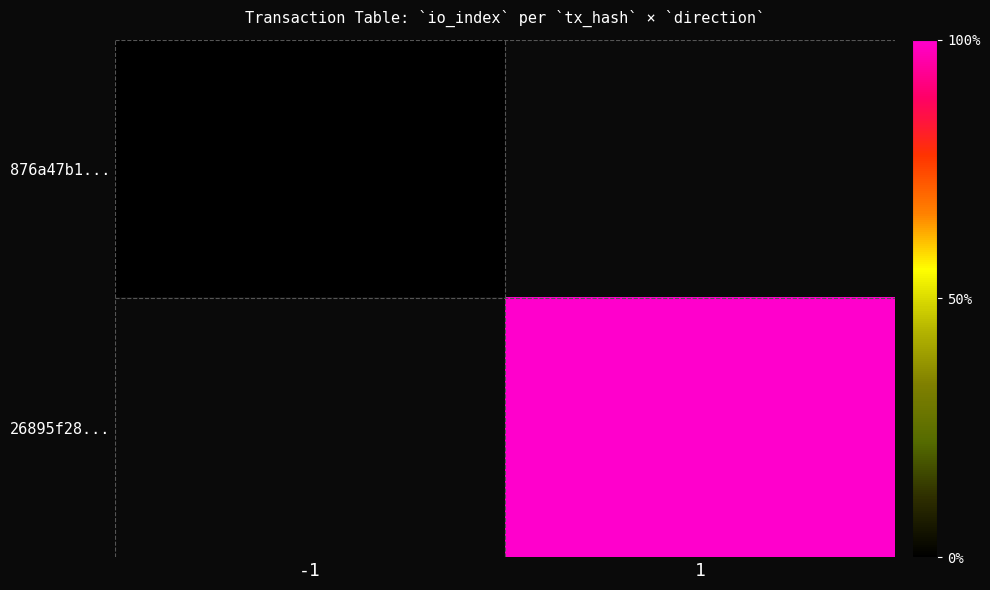

Is the value of 26895f28... at 1 greater than the value of 876a47b1... at 1?

No